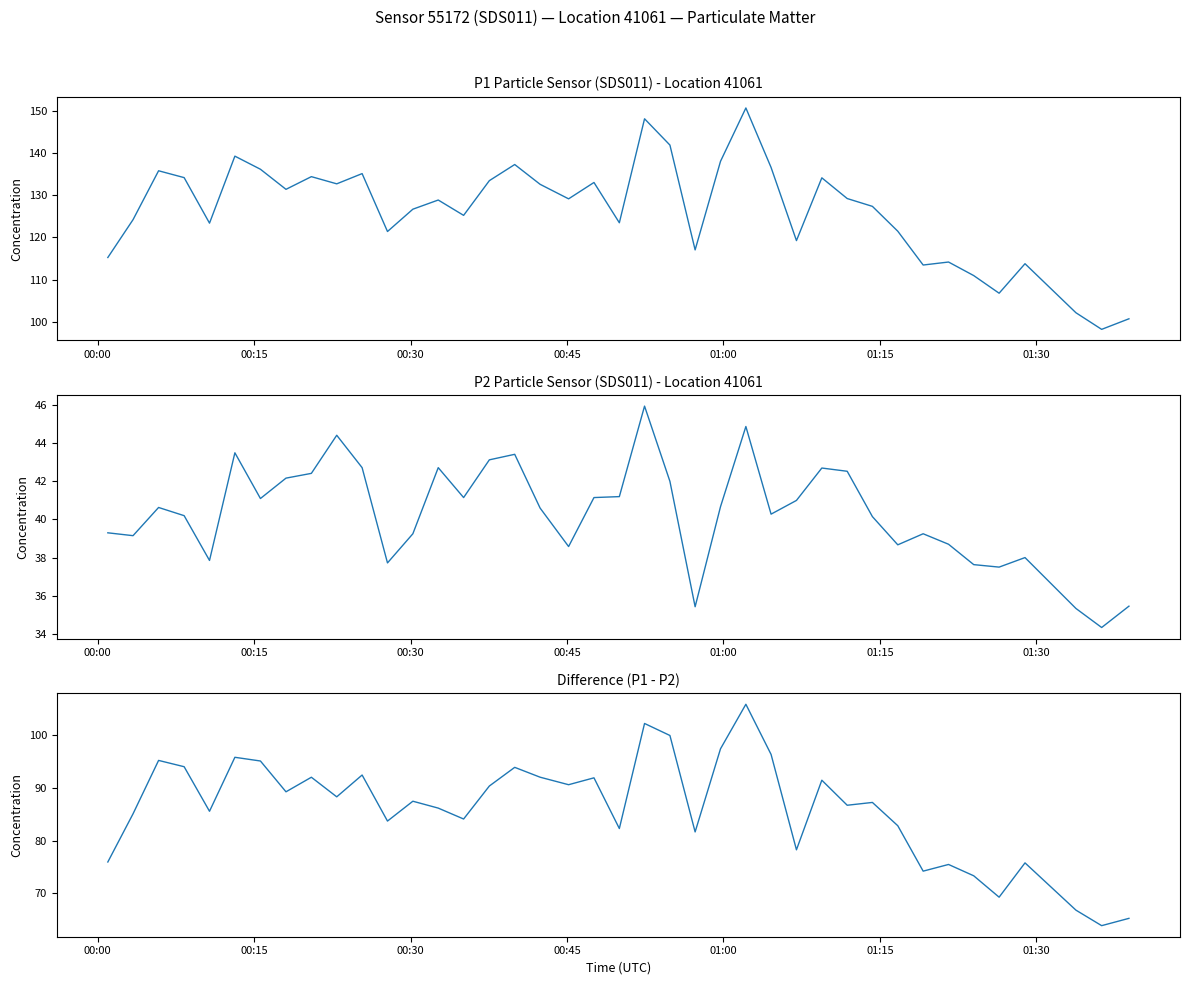

What is the value of the P1 - P2 point at the 25th from the left?

97.3